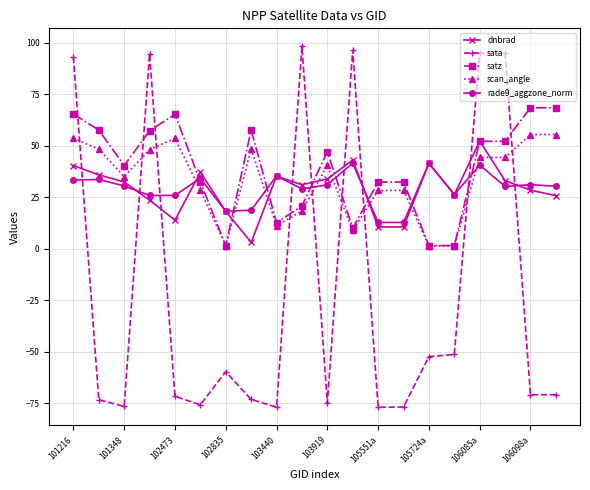

Which series has the largest range (max minus min)?

sata